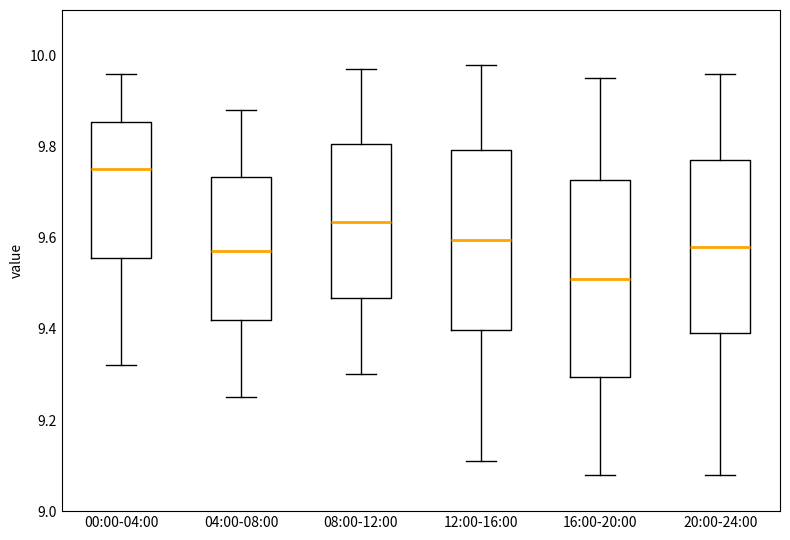

Reading left to right, read every box against the y-axis: the position of its median line, the range the box covers, and the ends of its whiskers. The values are not printed on the chart, so give them approximately, as read against the axis.

00:00-04:00: median 9.76, box 9.56 to 9.86, whiskers 9.32 to 9.96
04:00-08:00: median 9.58, box 9.42 to 9.74, whiskers 9.26 to 9.88
08:00-12:00: median 9.64, box 9.46 to 9.80, whiskers 9.30 to 9.98
12:00-16:00: median 9.60, box 9.40 to 9.80, whiskers 9.12 to 9.98
16:00-20:00: median 9.52, box 9.30 to 9.72, whiskers 9.08 to 9.96
20:00-24:00: median 9.58, box 9.40 to 9.78, whiskers 9.08 to 9.96